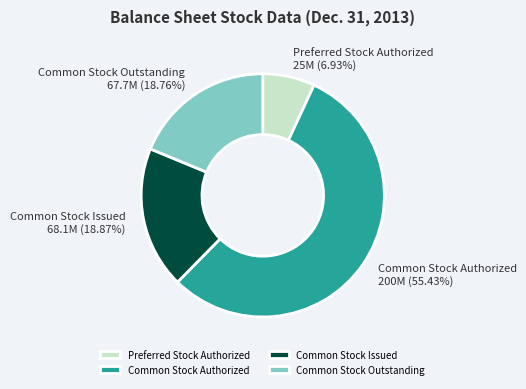

Between Common Stock Outstanding and Common Stock Authorized, which is larger?

Common Stock Authorized